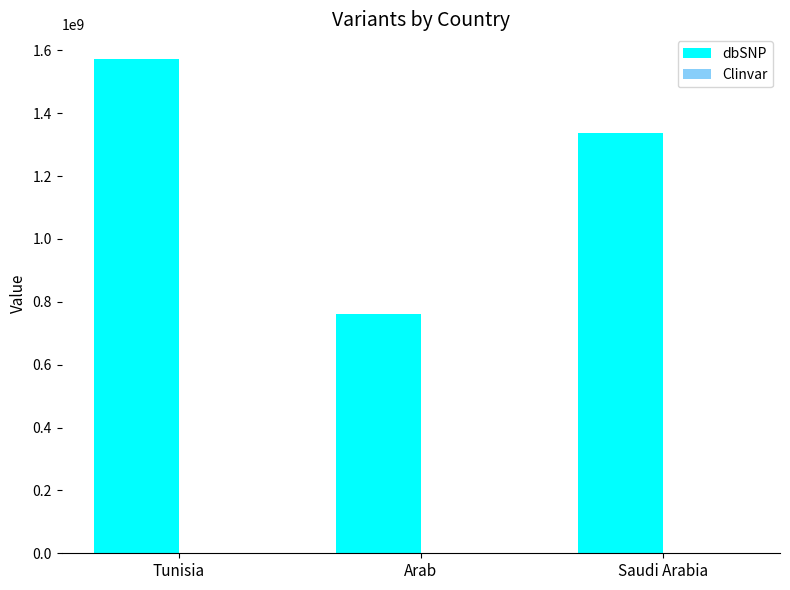

What is the sum of all dbSNP values?

3671038798